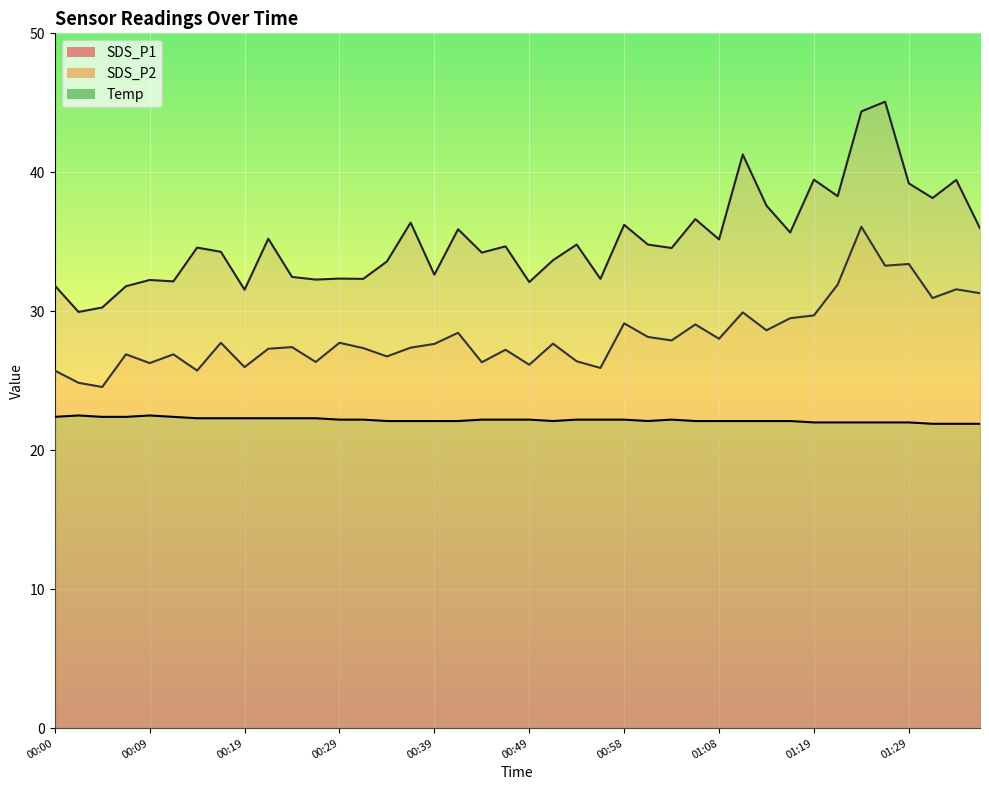

Count the Temp values in the range 22 to 23.

37